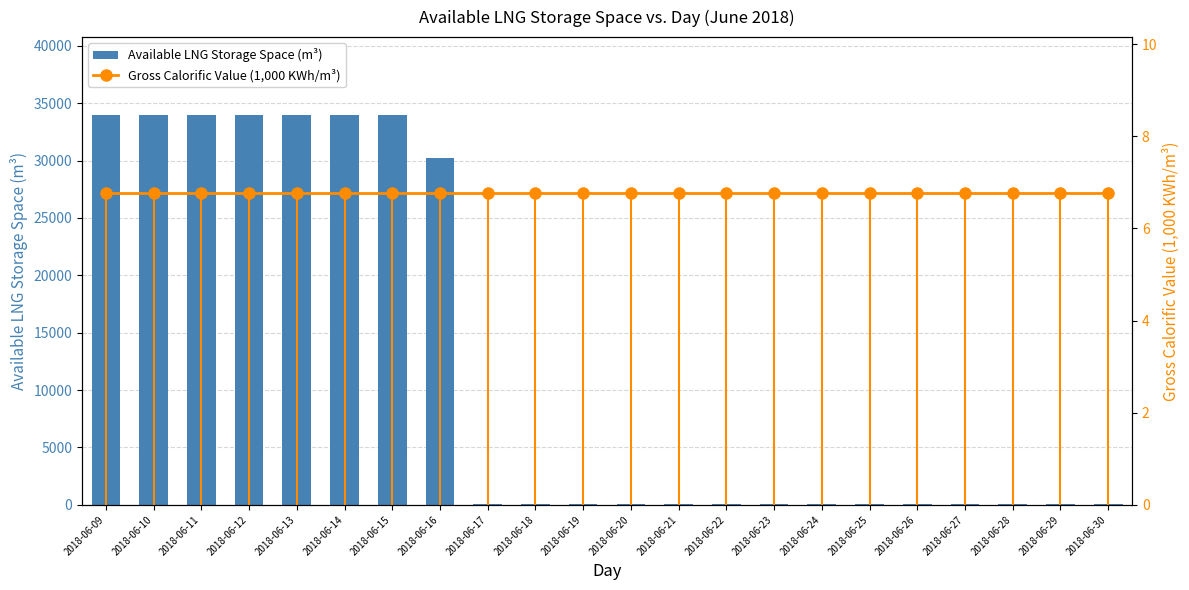

What is the lowest value of the Available LNG Storage Space (m³) series?

103.0